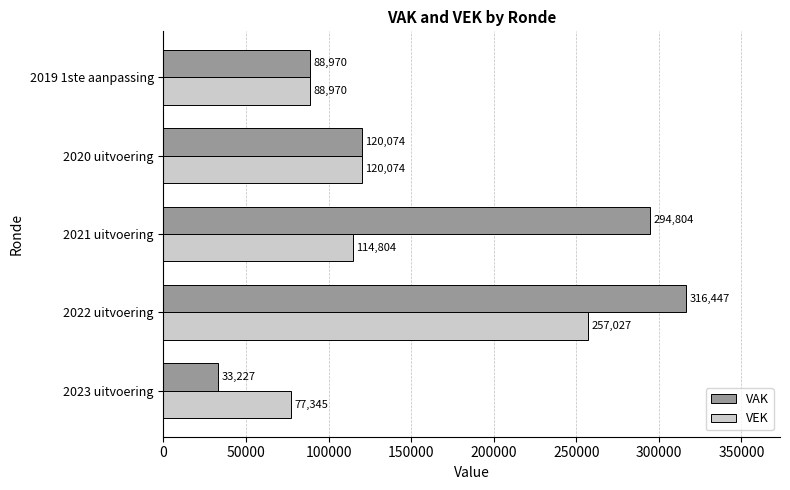

At which label is VAK closest to 174837?

2020 uitvoering